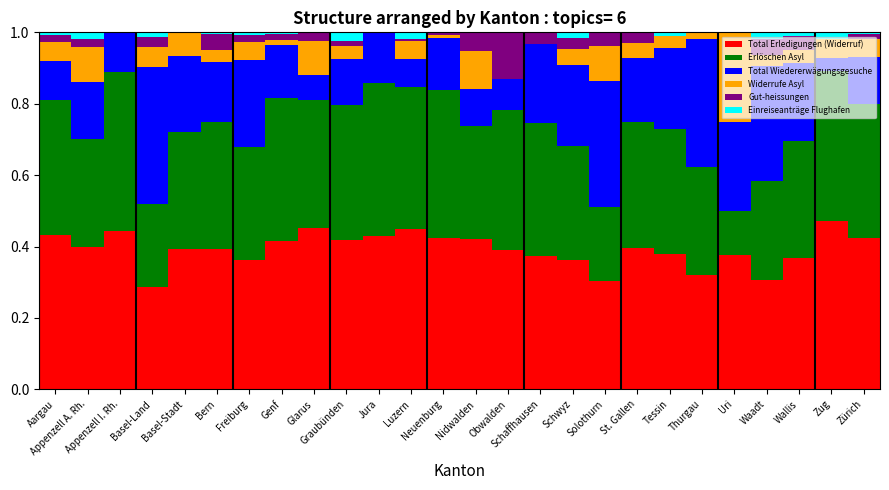

What are all the series names shown in the legend?

Total Erledigungen (Widerruf), Erlöschen Asyl, Total Wiedererwägungsgesuche, Widerrufe Asyl, Gut-heissungen, Einreiseanträge Flughafen